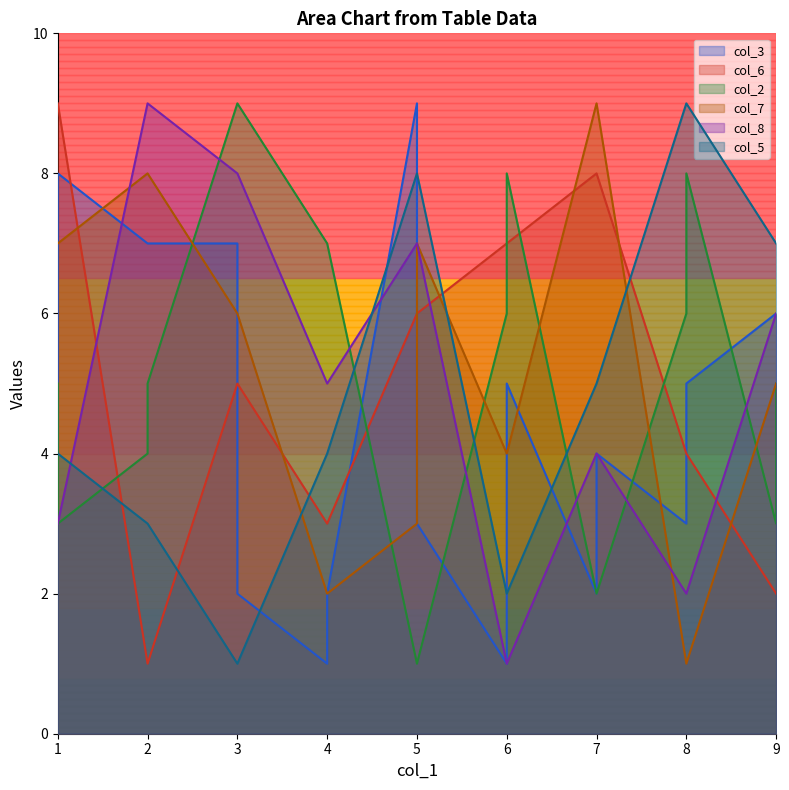

What is the difference between the highest and lowest values at 5?

7